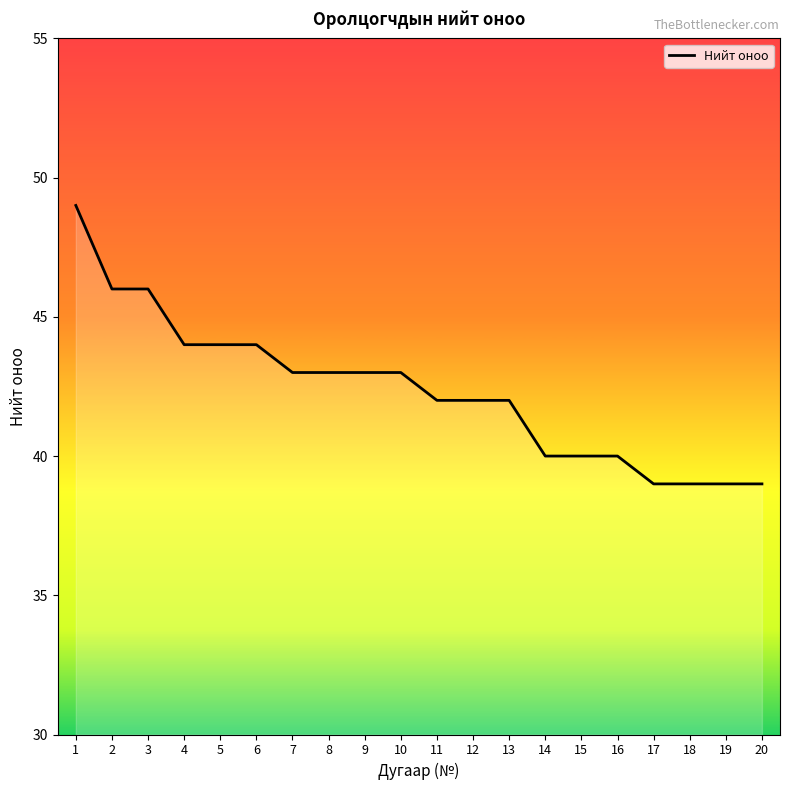

Reading left to right, extract all data points from this chart.

49	46	46	44	44	44	43	43	43	43	42	42	42	40	40	40	39	39	39	39